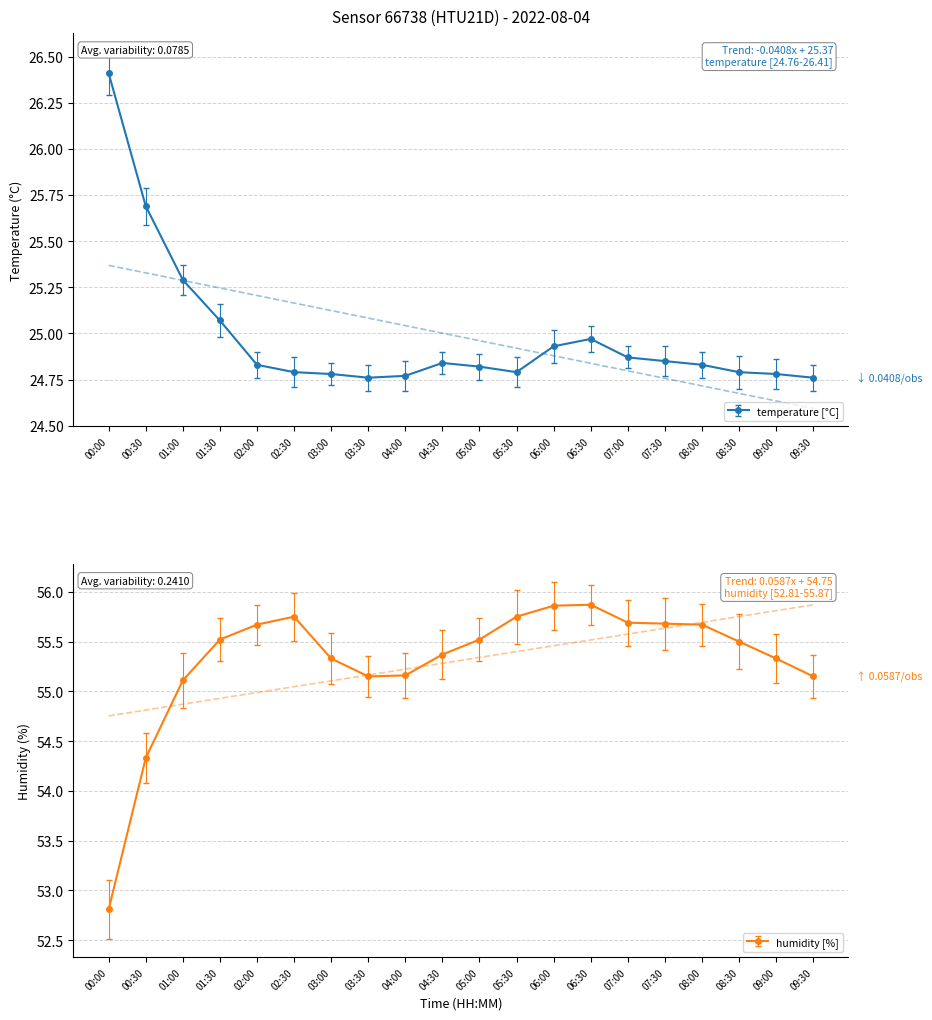

What is the label of the 7th point from the right?

06:30